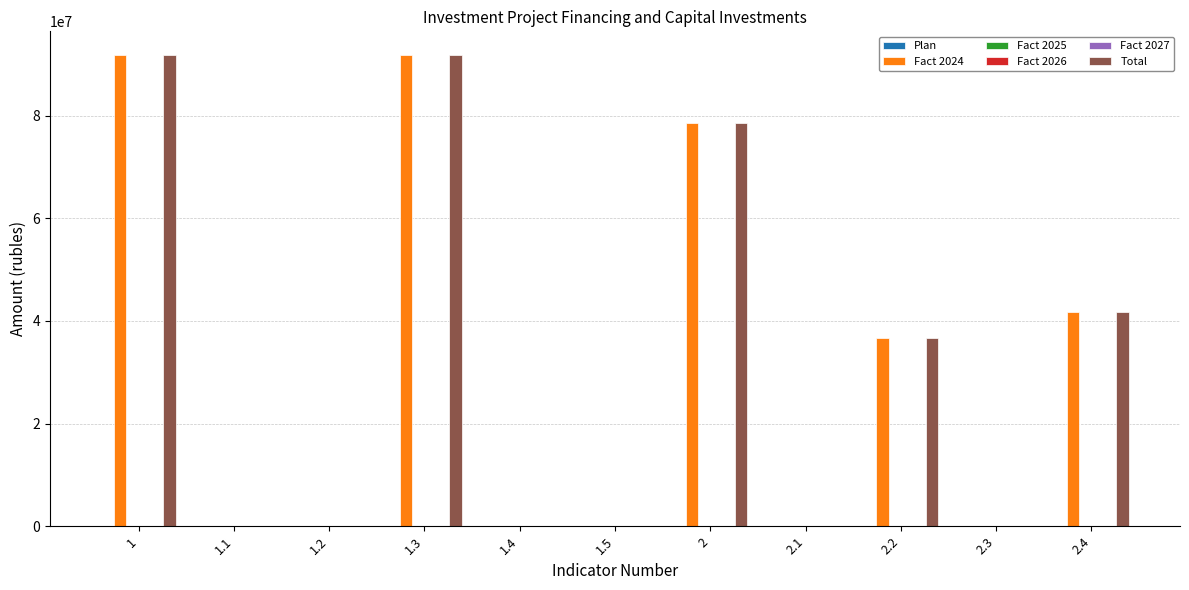

What position from the left is 2.4?

11